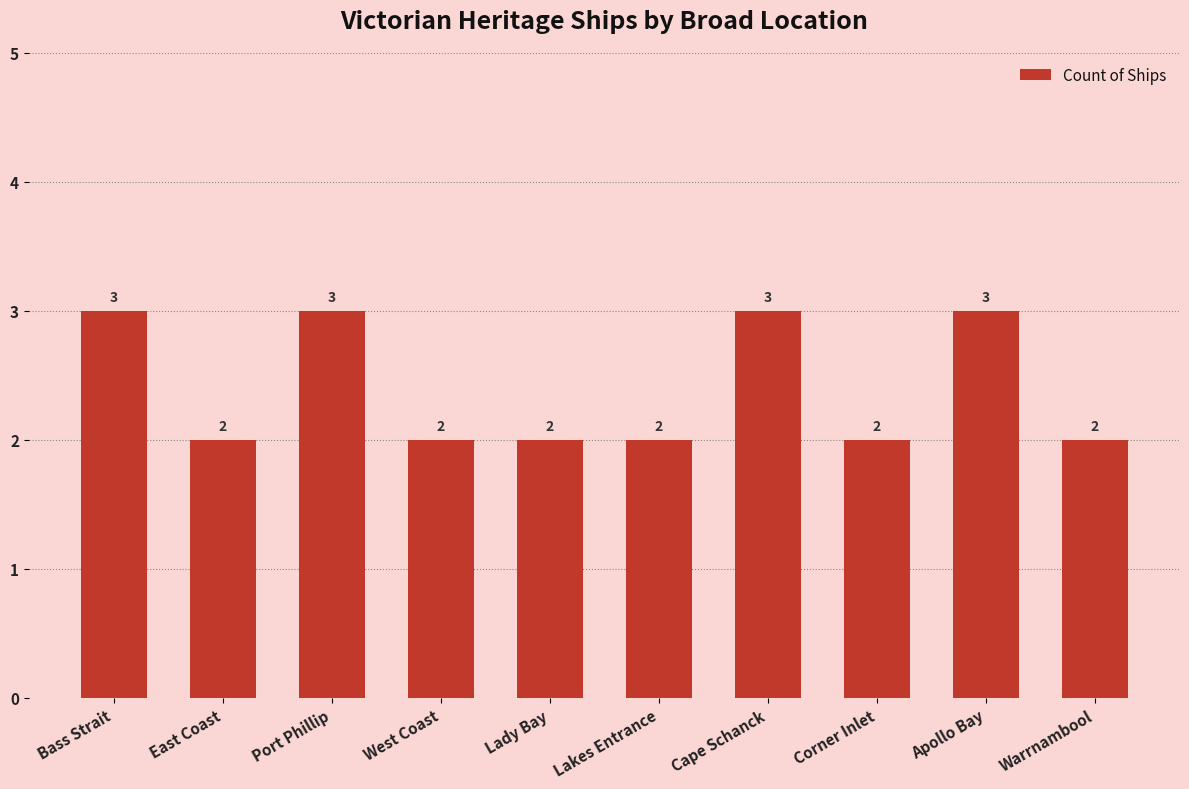

What is the greatest value displayed?

3